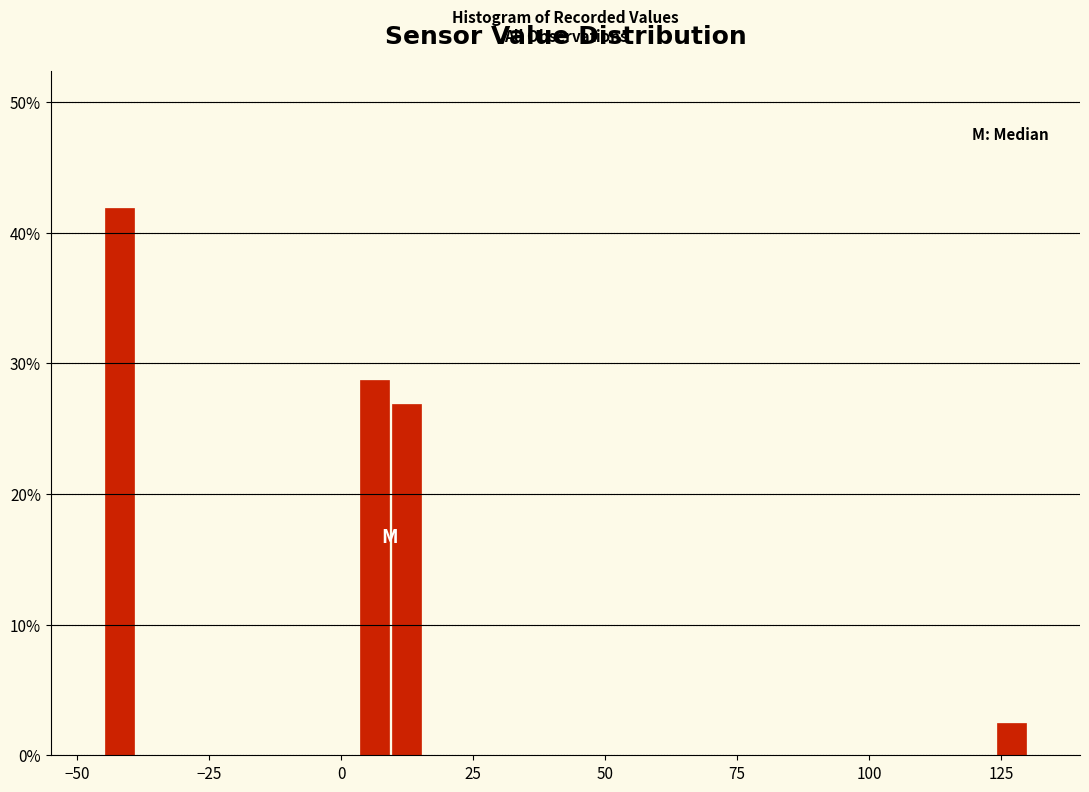

Read against the x-axis, roughly where is the centre of the tallest bar?

-40